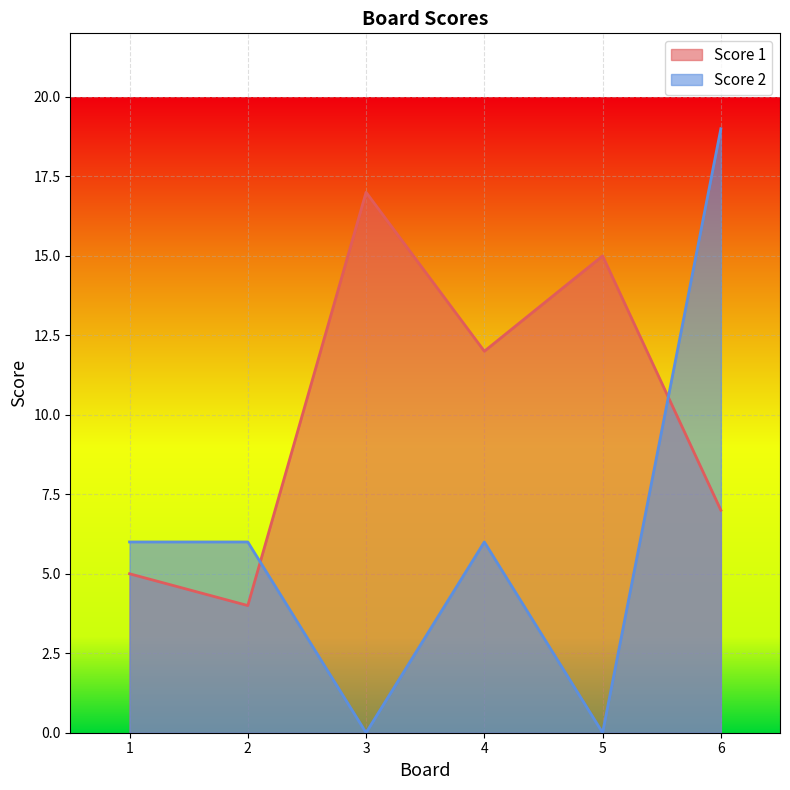

Where is Score 2 nearest to the value 9?

1